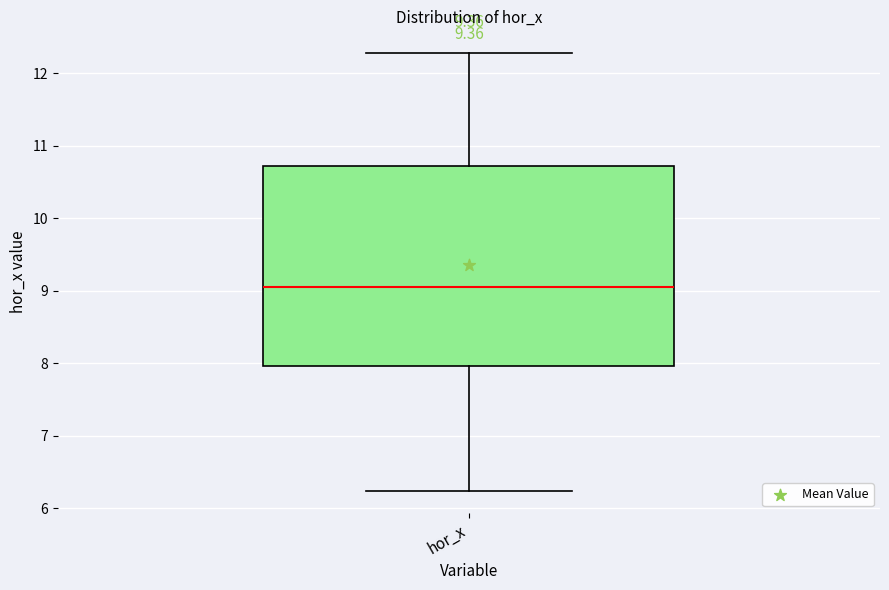

Read this box plot against the y-axis: the position of the median line, the range covered by the box, and the ends of both whiskers. The values are not printed on the chart, so give them approximately, as read against the axis.

median 9.0, box 8.0 to 10.7, whiskers 6.2 to 12.3